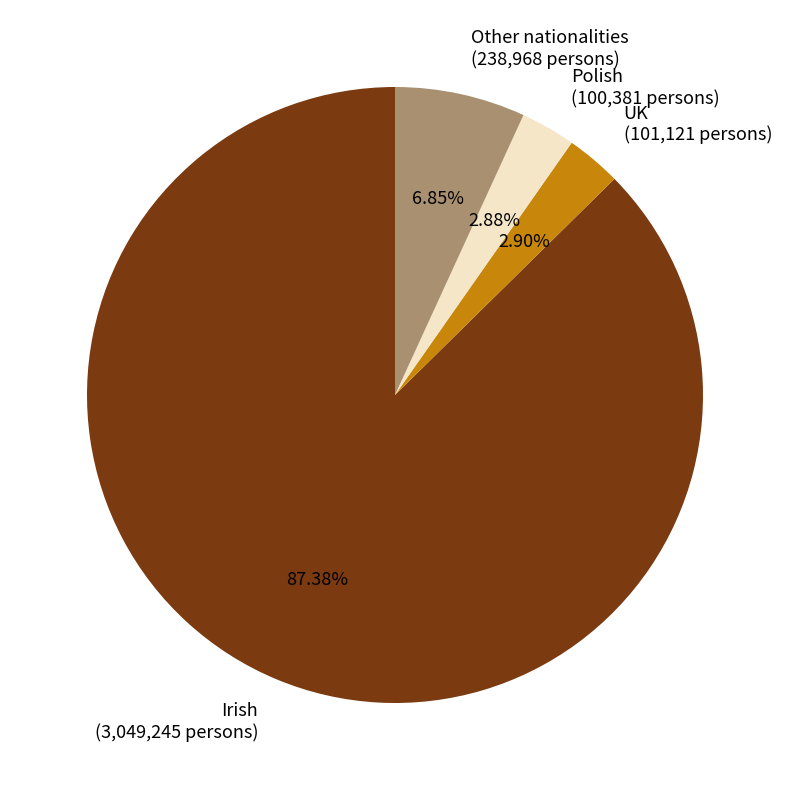

What is the largest slice in the pie chart?

Irish (3,049,245 persons)